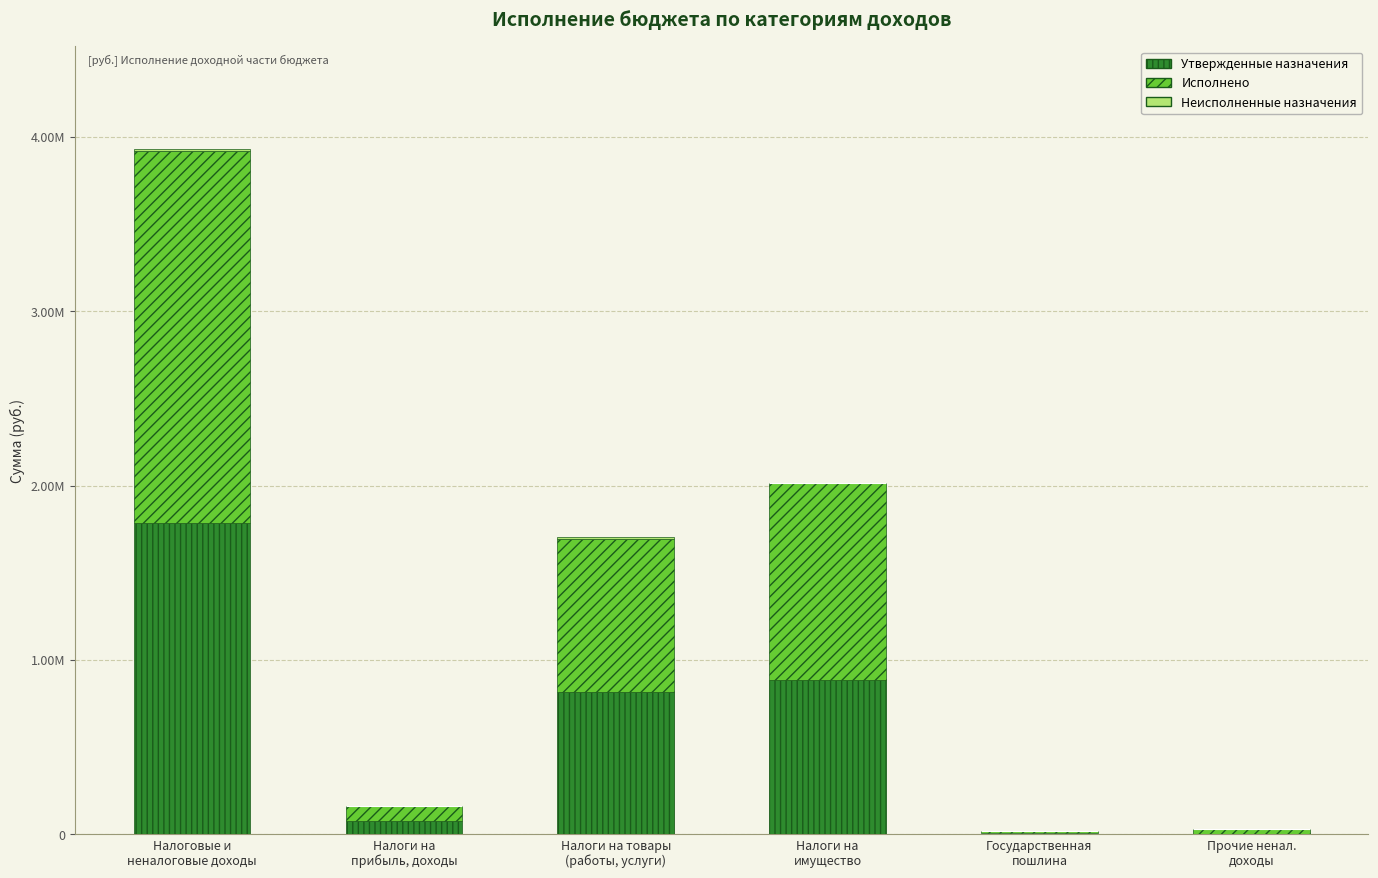

What is the total value across all series at Государственная
пошлина?

16925.0